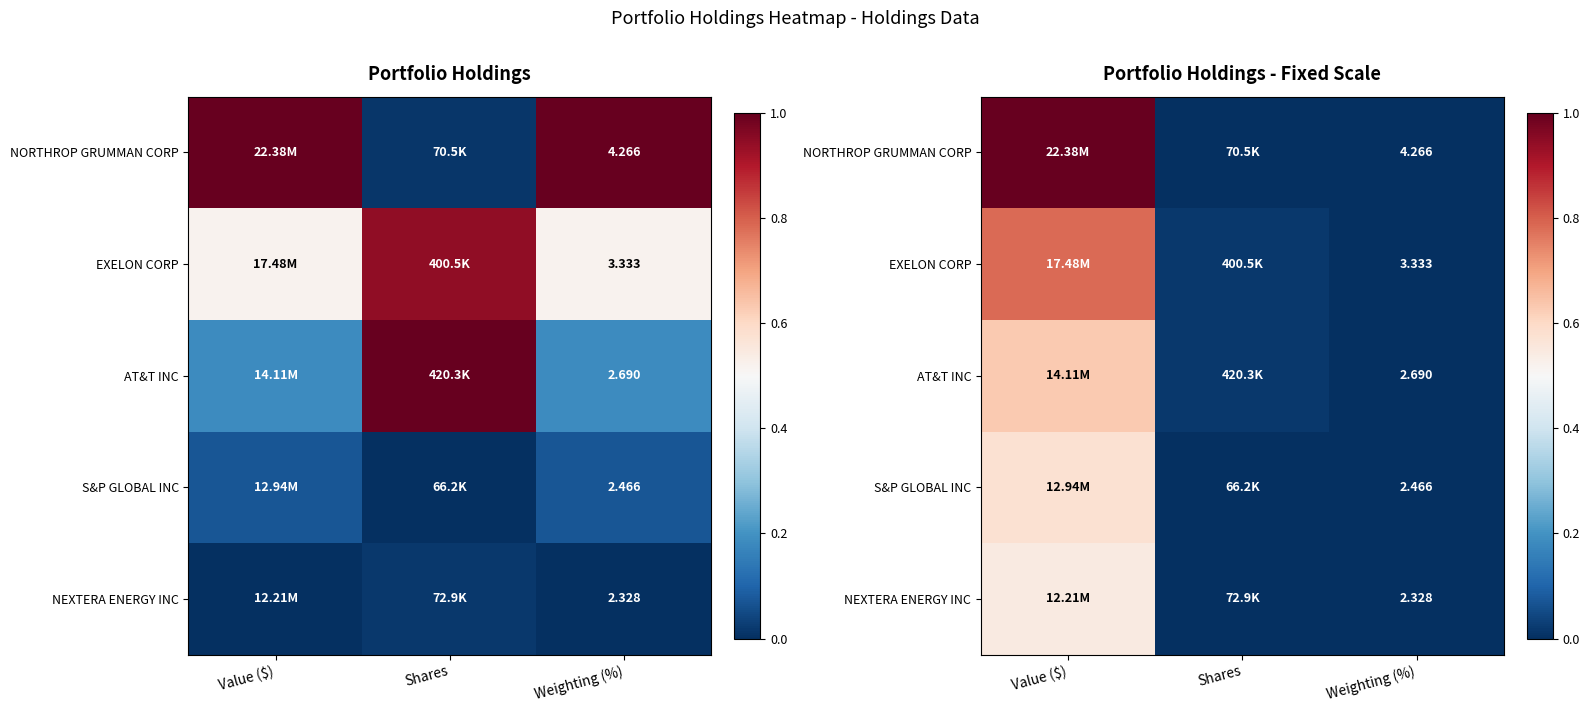

Rank the series by their maximum value, from lowest to highest.

NEXTERA ENERGY INC, S&P GLOBAL INC, AT&T INC, EXELON CORP, NORTHROP GRUMMAN CORP